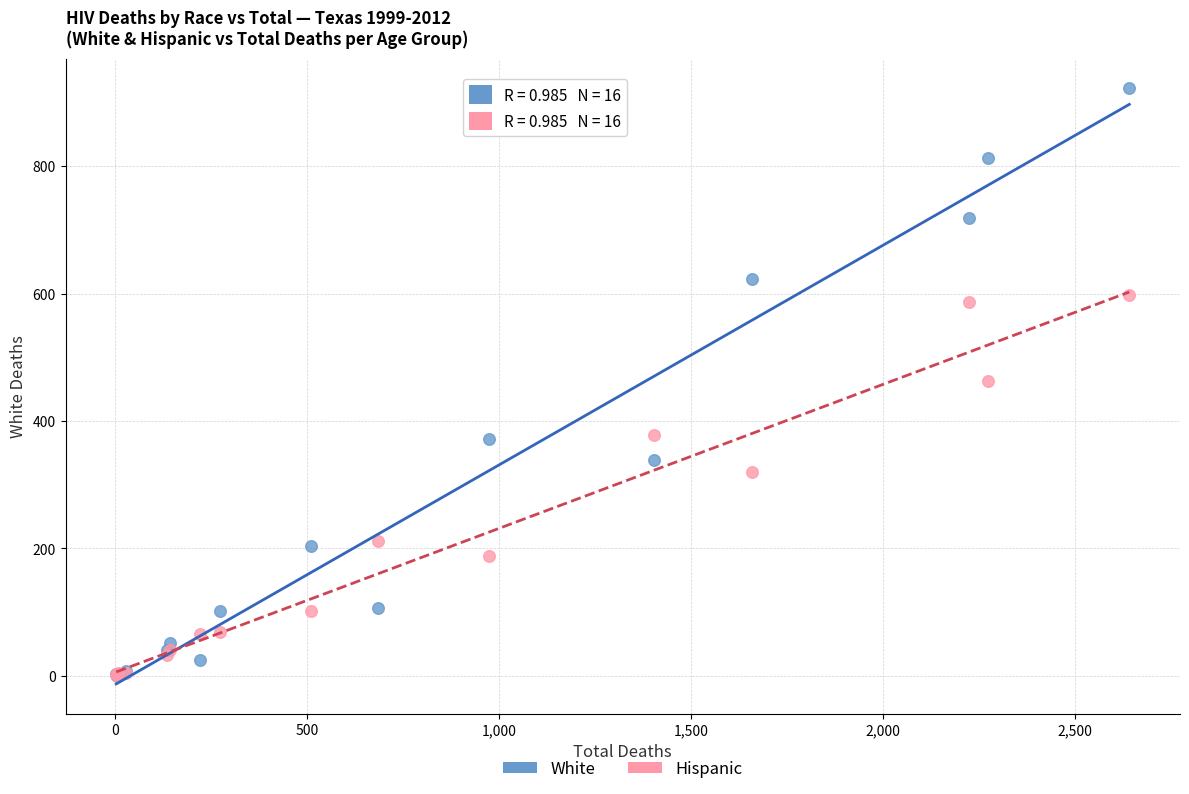

What are all the series names shown in the legend?

White, Hispanic